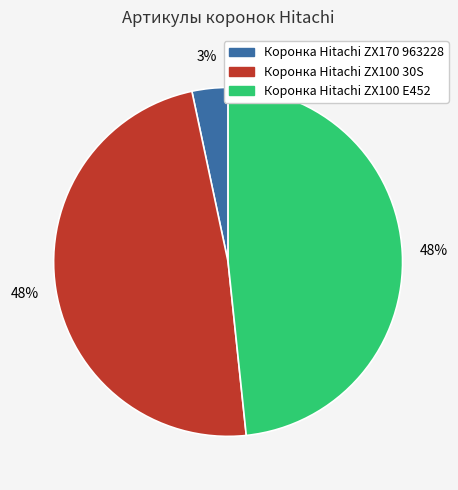

To the nearest percent, what percentage of the pie is Коронка Hitachi ZX100 30S?

48%